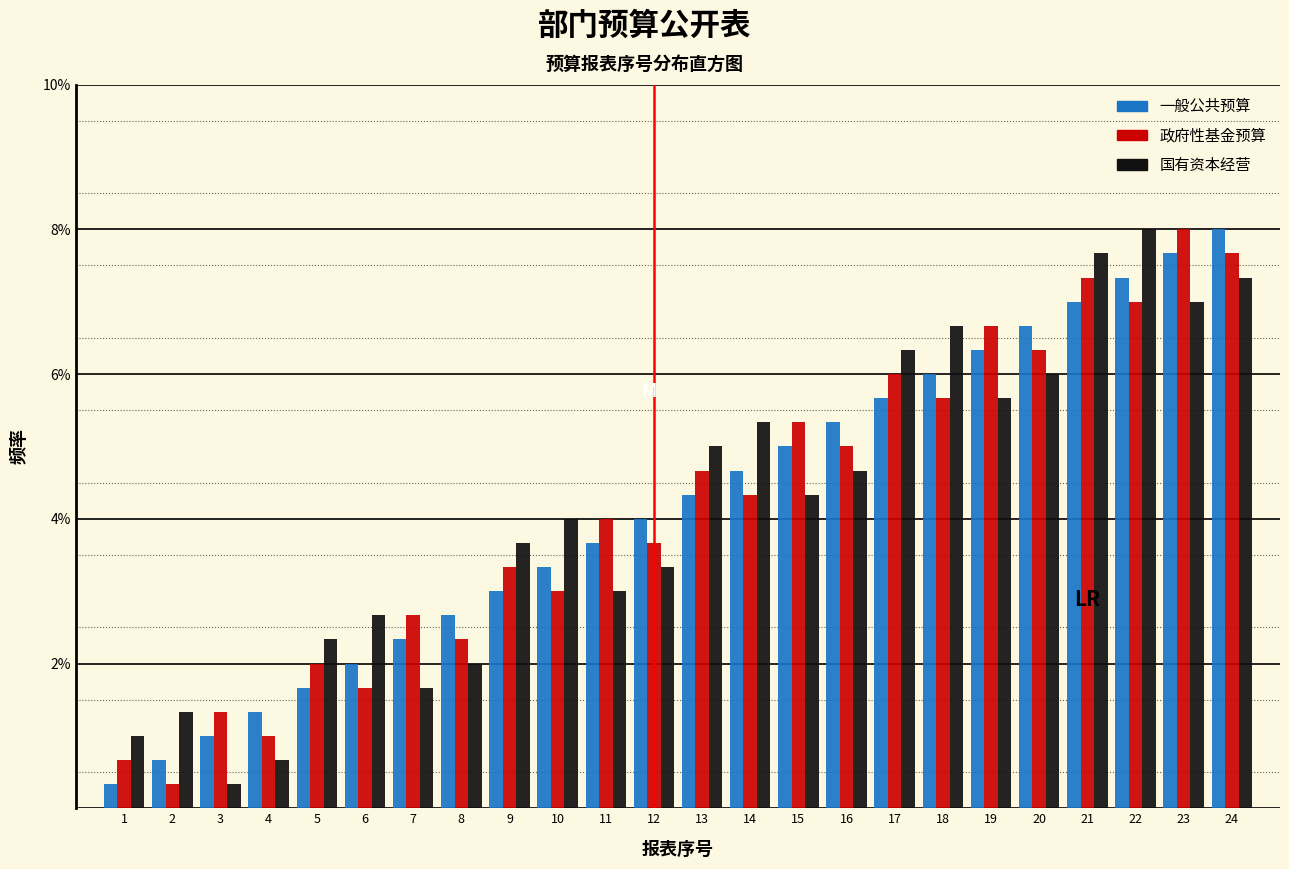

Are the bars grouped side by side (vs. stacked)?

Yes